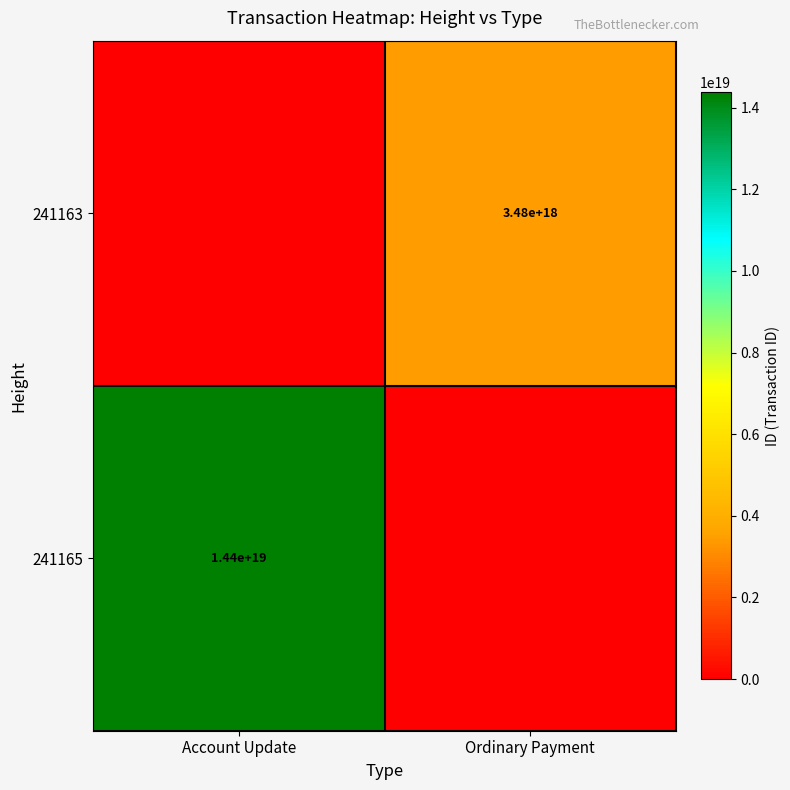

True or false: 241165 has a value of 6147003416856851456 at Account Update.

False